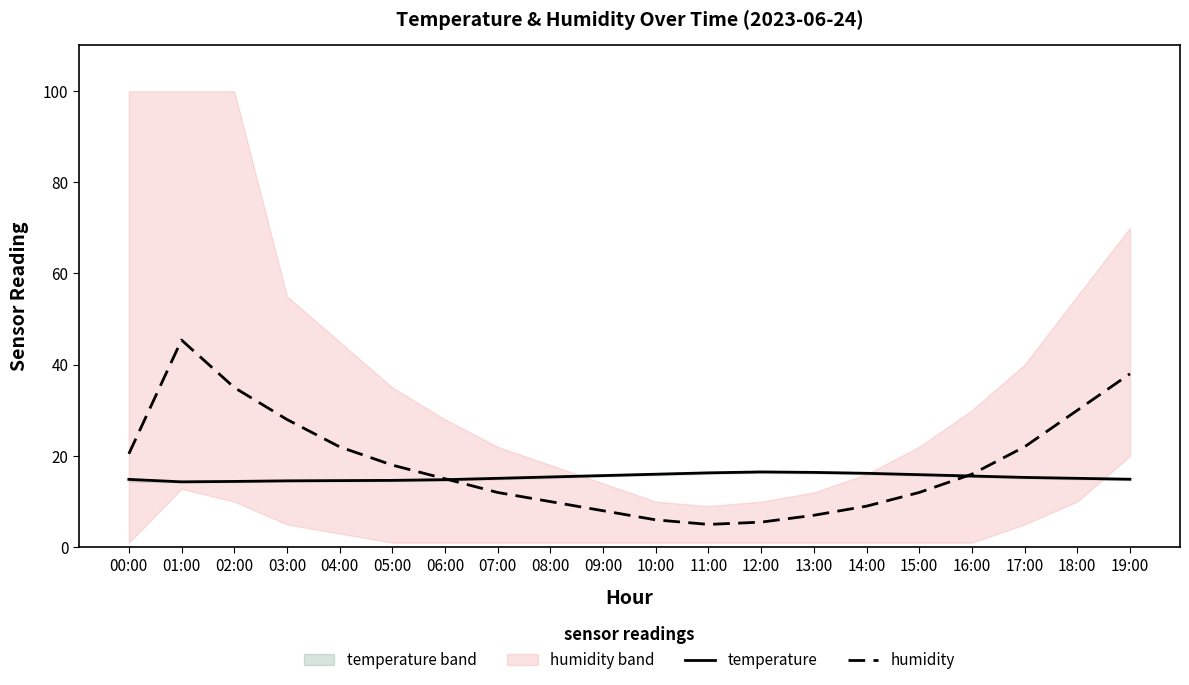

Does the chart have visible grid lines?

No